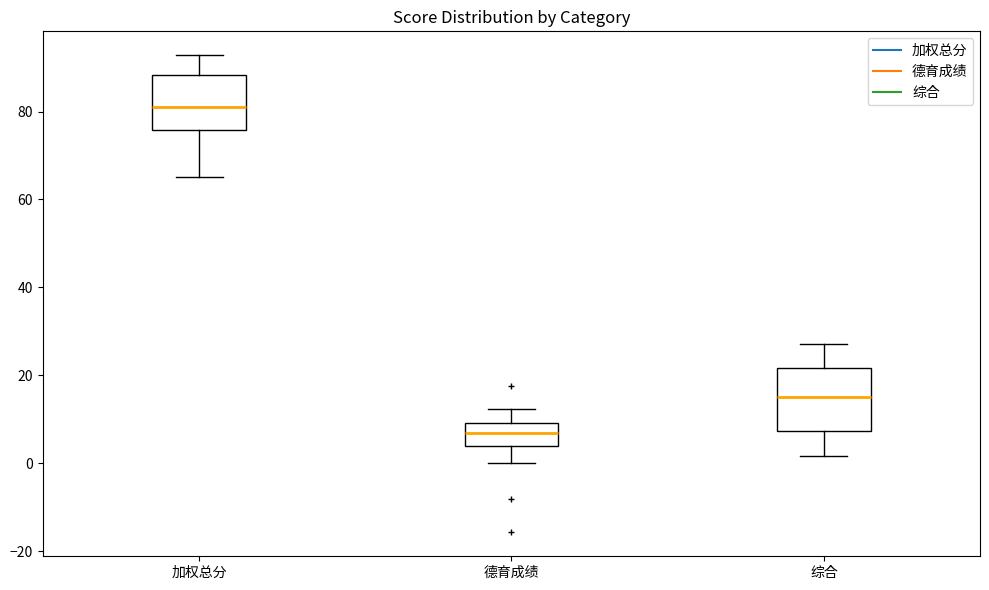

Reading left to right, read every box against the y-axis: the position of its median line, the range the box covers, and the ends of its whiskers. The values are not printed on the chart, so give them approximately, as read against the axis.

加权总分: median 82, box 76 to 88, whiskers 66 to 92
德育成绩: median 6, box 4 to 10, whiskers 0 to 12
综合: median 16, box 8 to 22, whiskers 2 to 28